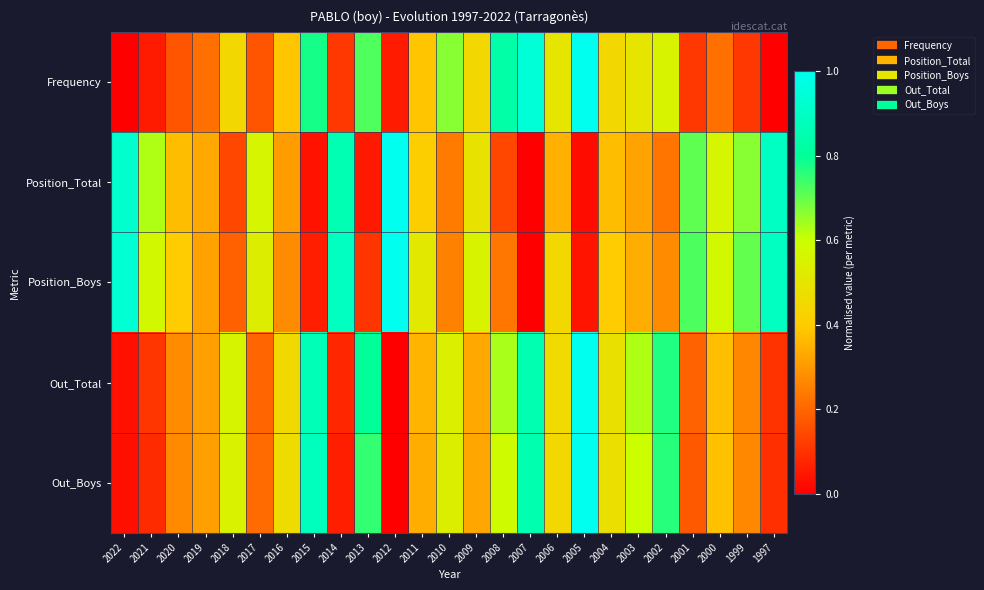

Rank the series at 2016 from lowest to highest value.

Position_Boys, Position_Total, Frequency, Out_Total, Out_Boys